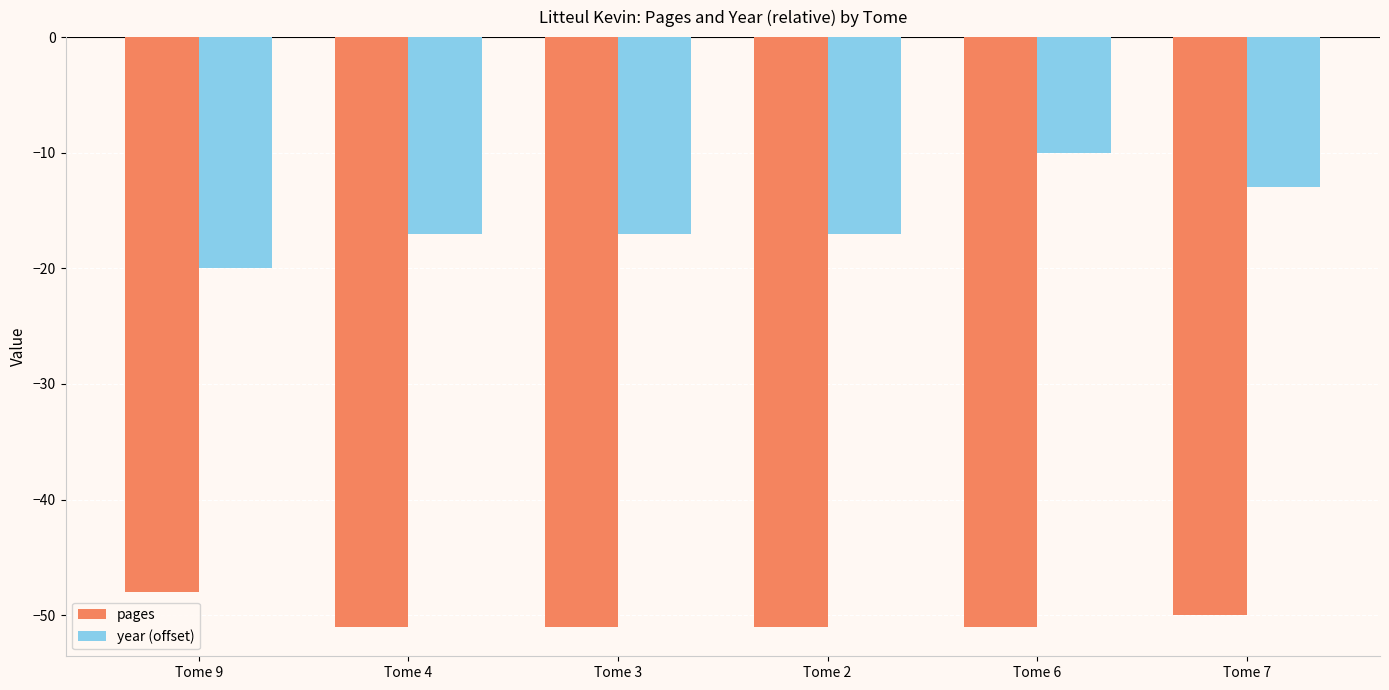

What is the sum of all year (offset) values?

-94